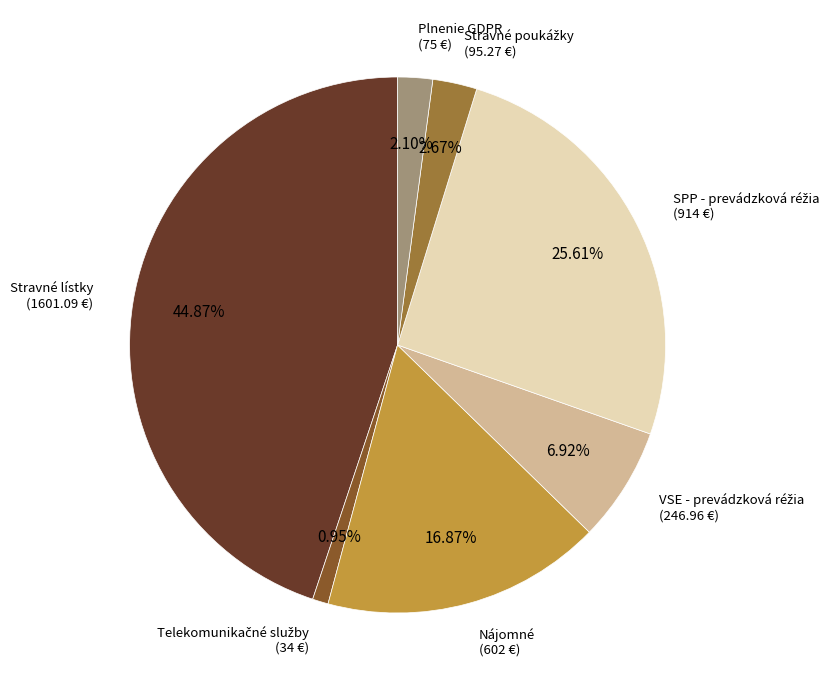

To the nearest percent, what percentage of the pie is Plnenie GDPR?

2%